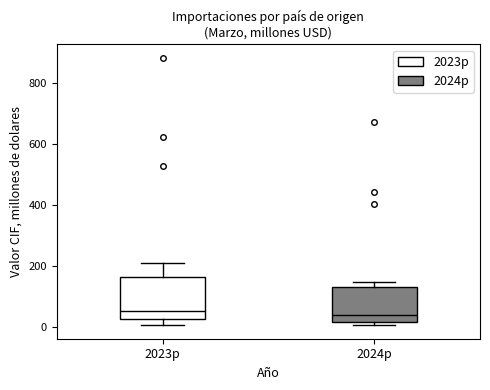

Reading left to right, transcribe this box plot: for each box, give where its median line is, the range the box spans, and where its two whiskers end, as read against the y-axis. The values are not printed on the chart, so give them approximately, as read against the axis.

2023p: median 60, box 20 to 160, whiskers 0 to 200
2024p: median 40, box 20 to 140, whiskers 0 to 140 (just above the box's upper edge)